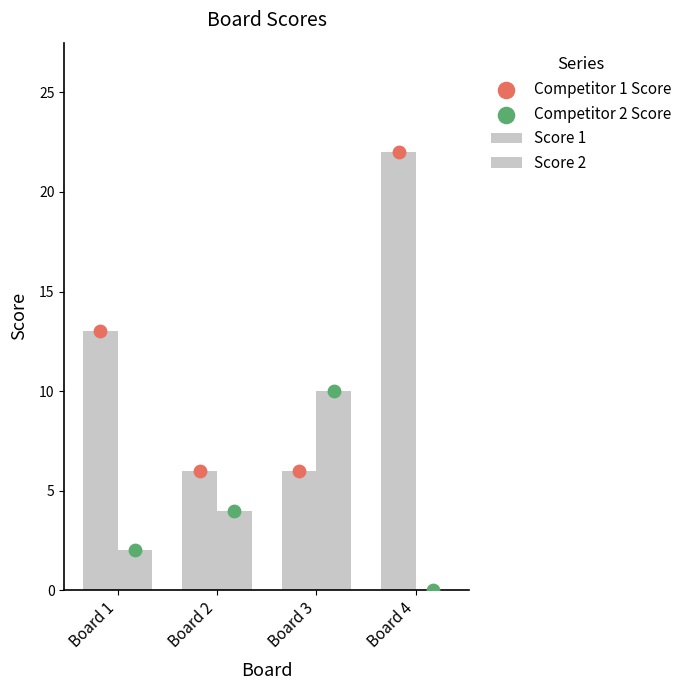

At which category is the sum across all series the highest?

Board 4